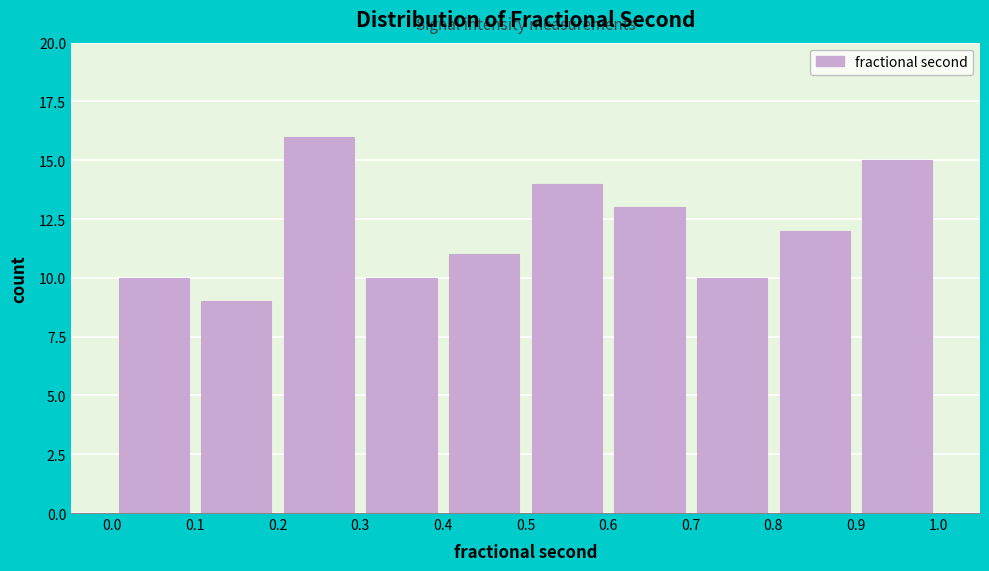

Which range on the x-axis has the tallest bar?

0.2 to 0.3